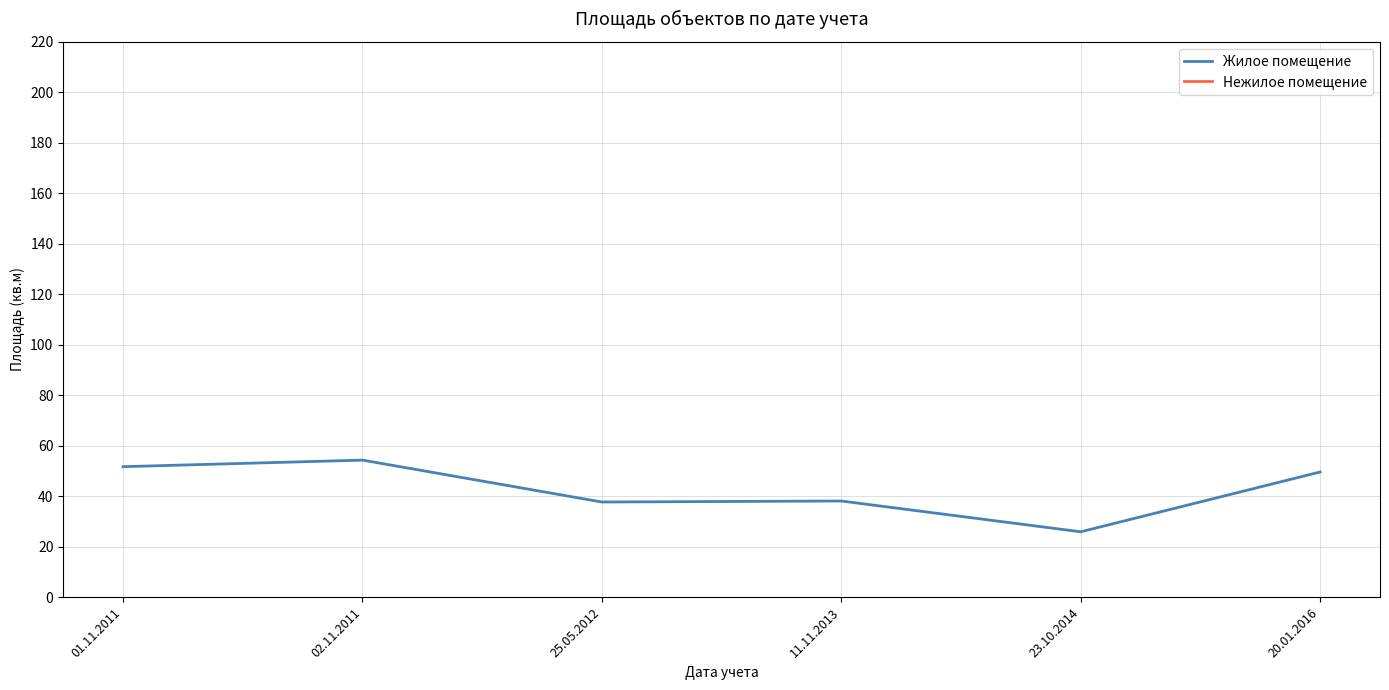

Which series has the largest range (max minus min)?

Жилое помещение